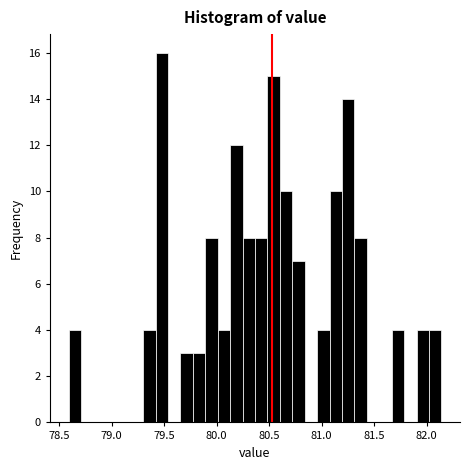

Around what value on the x-axis is the tallest bar? Give the approximate position of its centre, as read against the axis.

79.50